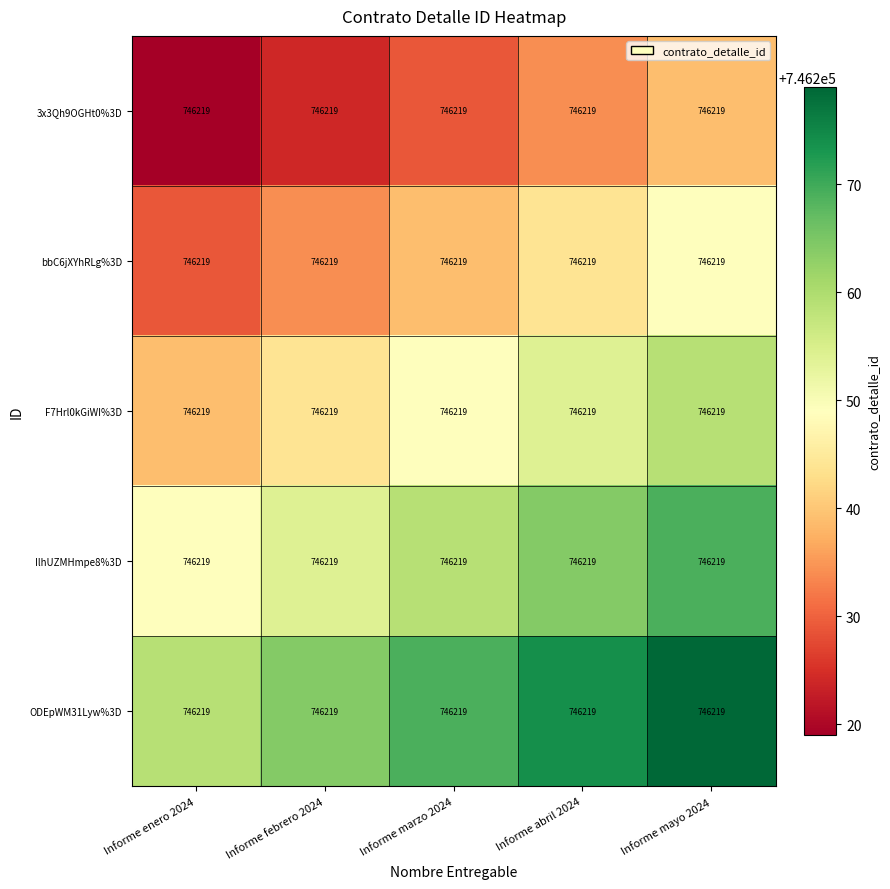

What is the sum of the F7Hrl0kGiWI%3D values at Informe mayo 2024 and Informe marzo 2024?

1492508